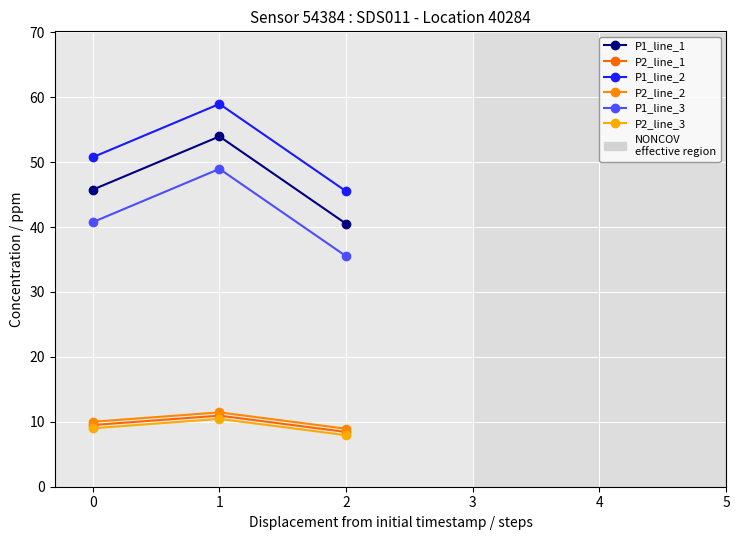

Is it true that P1_line_3 equals 34.1 at 1?

False